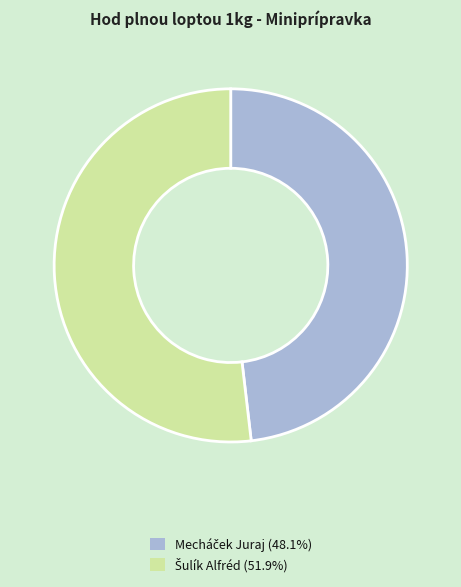

Is there a majority slice in this chart?

Yes